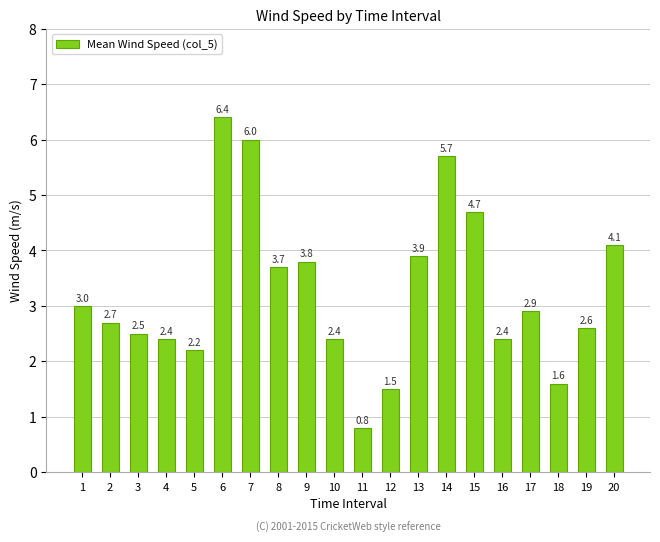

What is the sum of the values at 15 and 6?

11.1